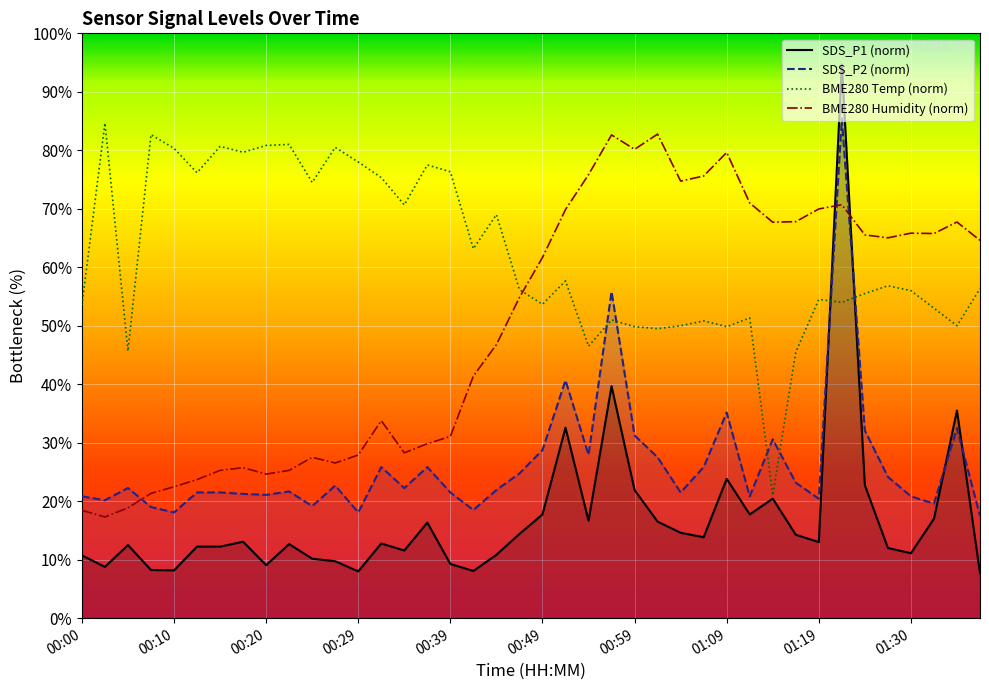

At which label does SDS_P1 (norm) reach its minimum?

39